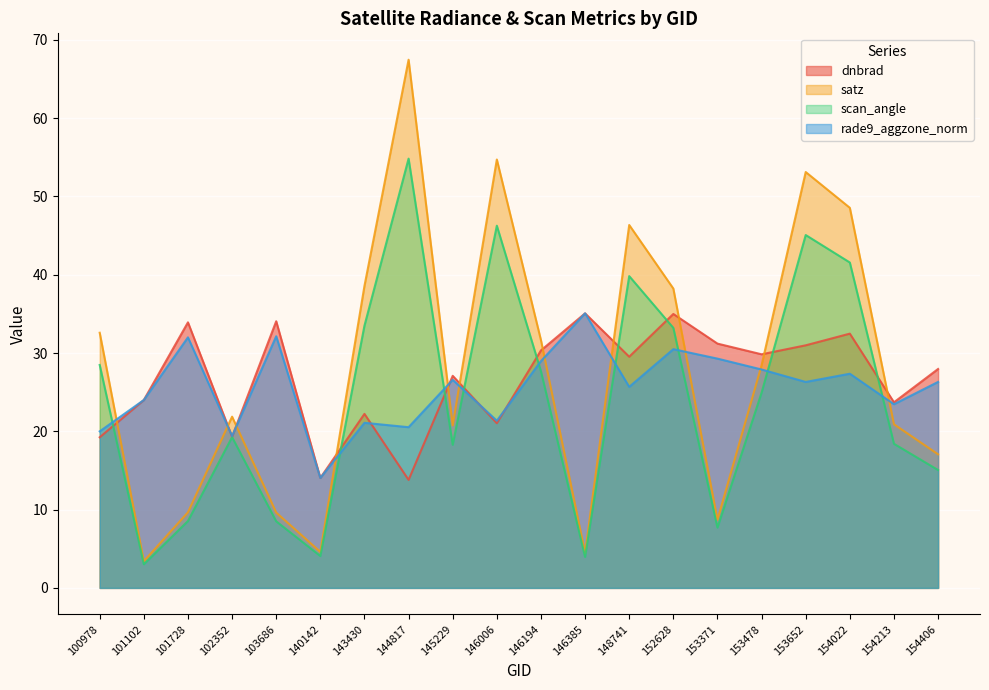

How many lines are shown in the chart?

4